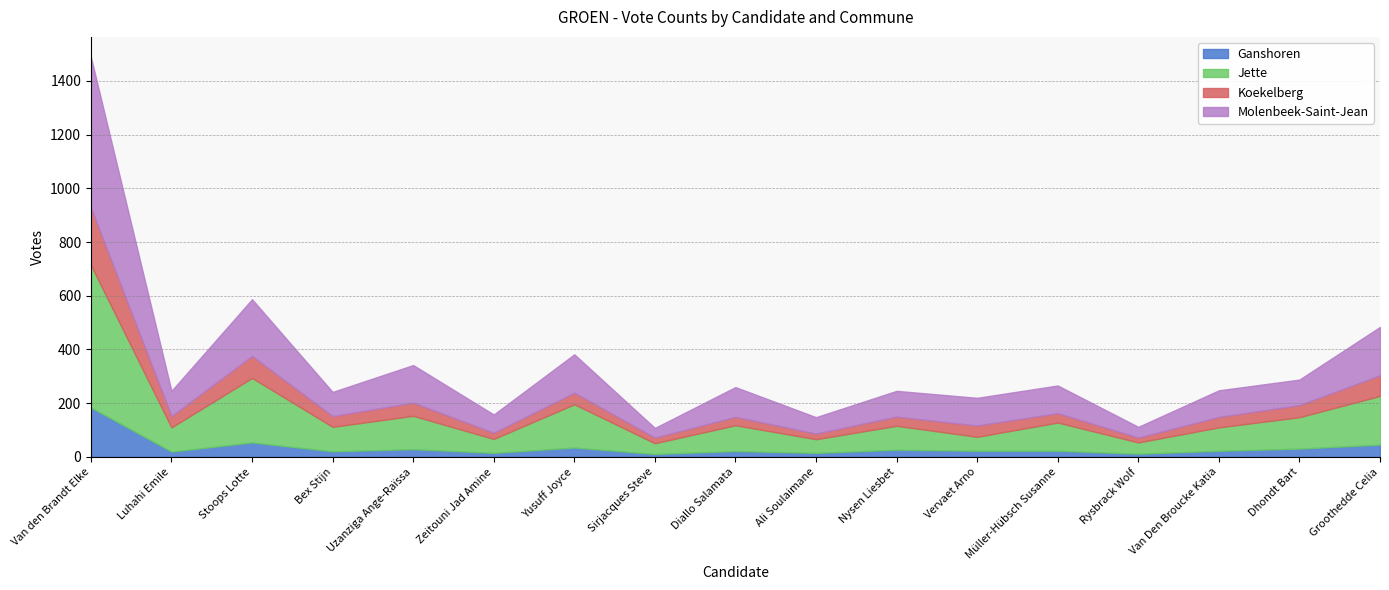

What is the average value of the Molenbeek-Saint-Jean series?

131